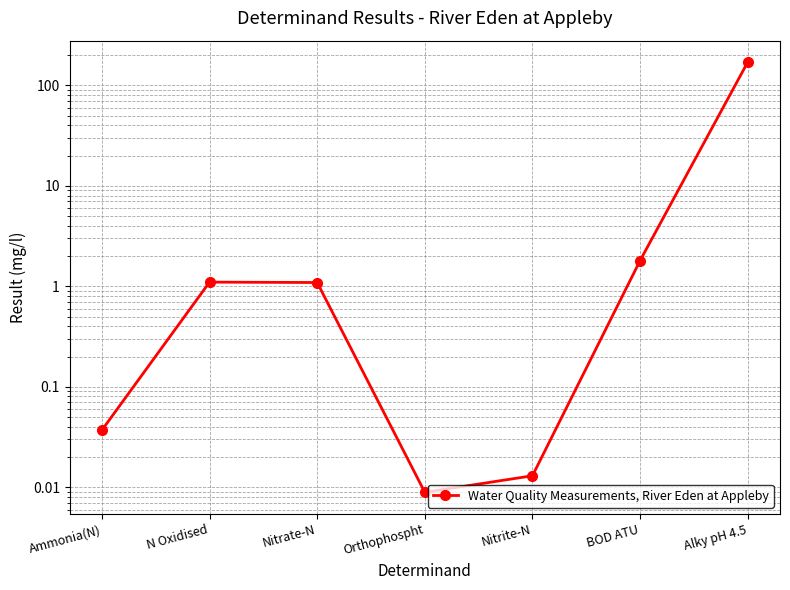

What position from the right is Alky pH 4.5?

1